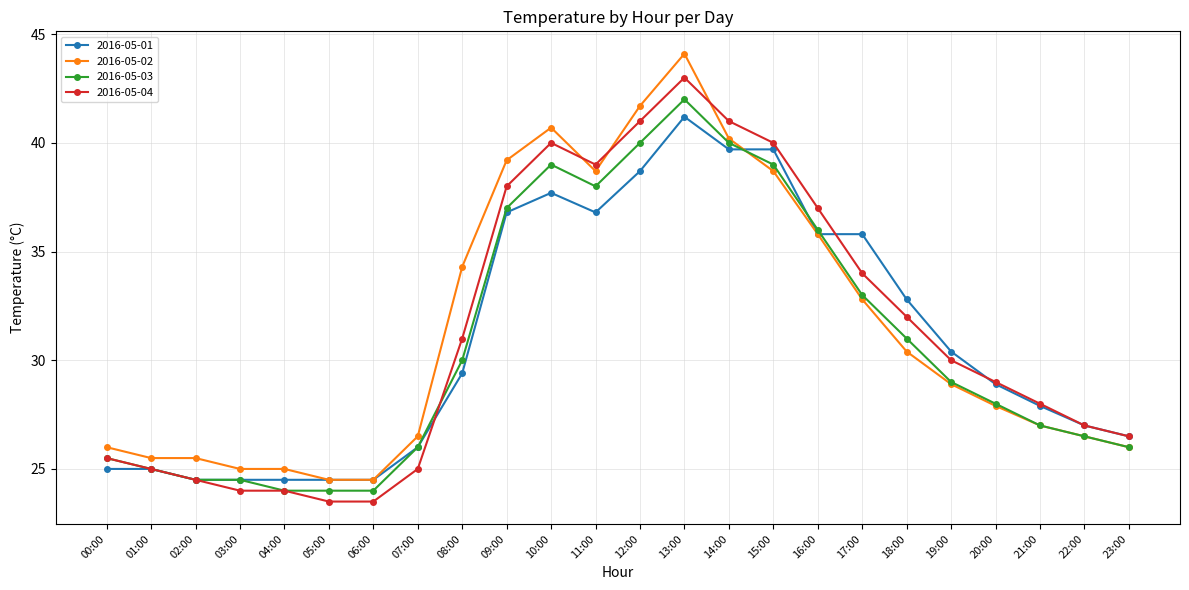

Where does the 2016-05-03 series first go above 29?

08:00